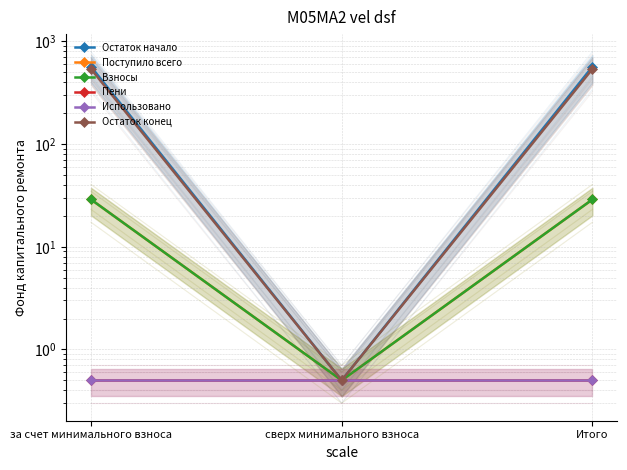

Which series has the largest range (max minus min)?

Остаток начало